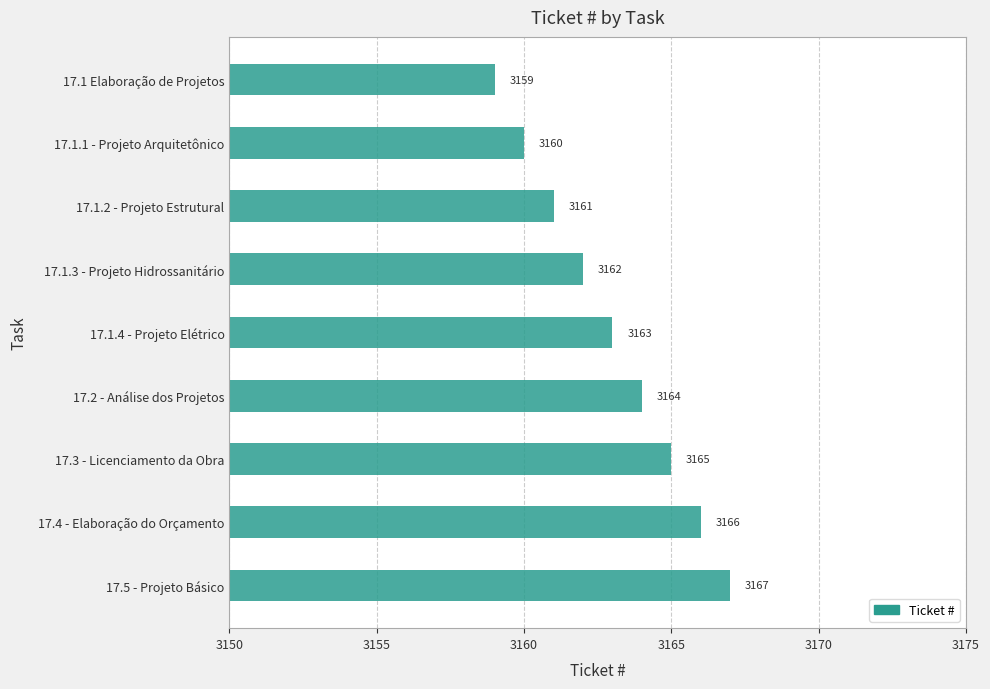

What is the maximum value shown in the chart?

3167